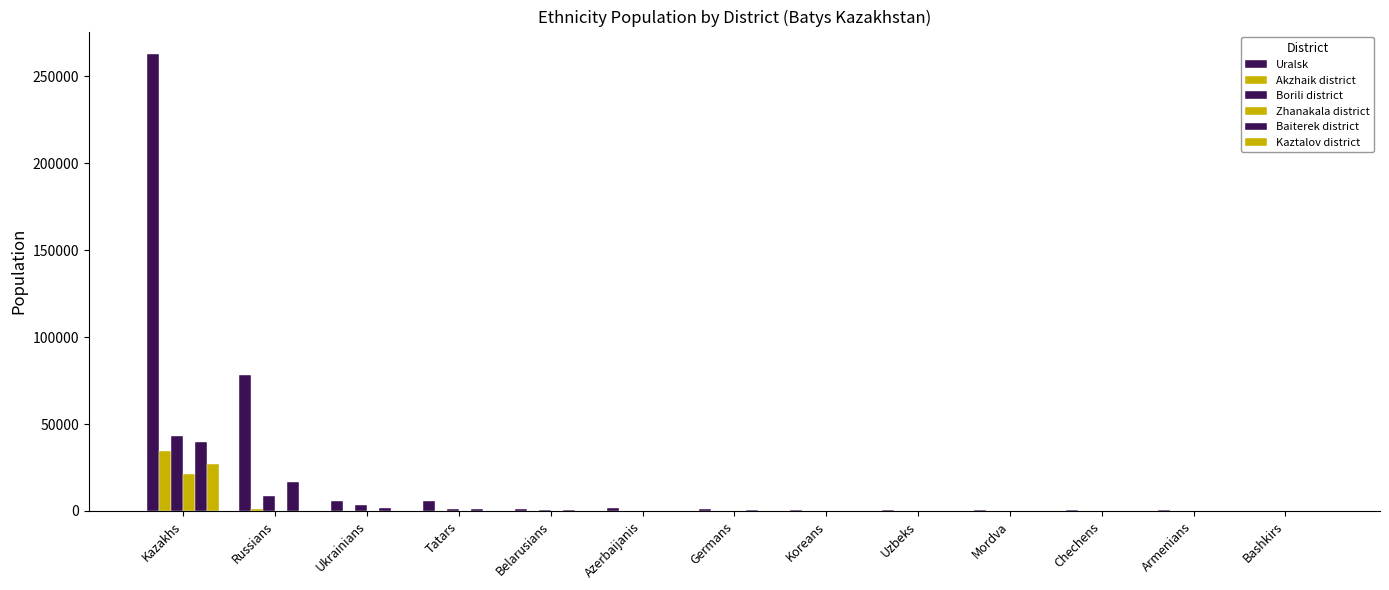

The Kaztalov district series shows 121 at Russians. True or false?

True